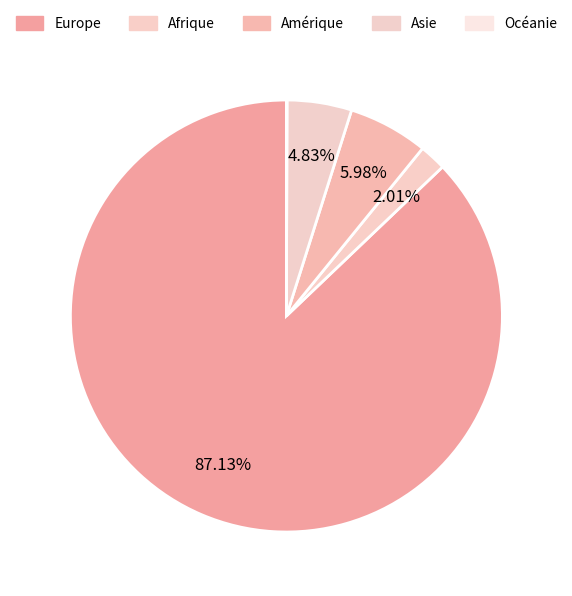

Does Afrique represent more than half of the total?

No